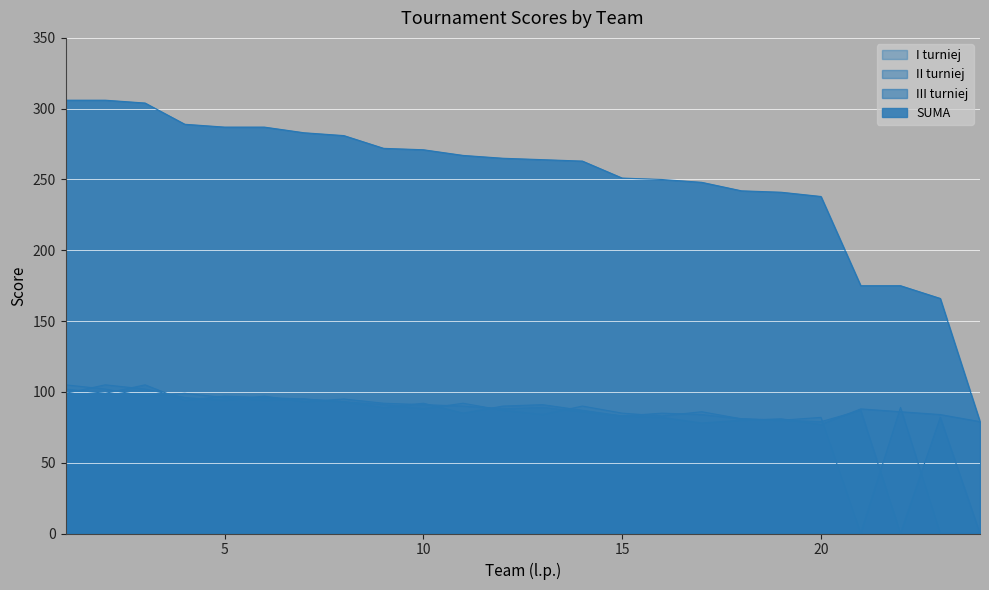

At which label is I turniej closest to 52?

19